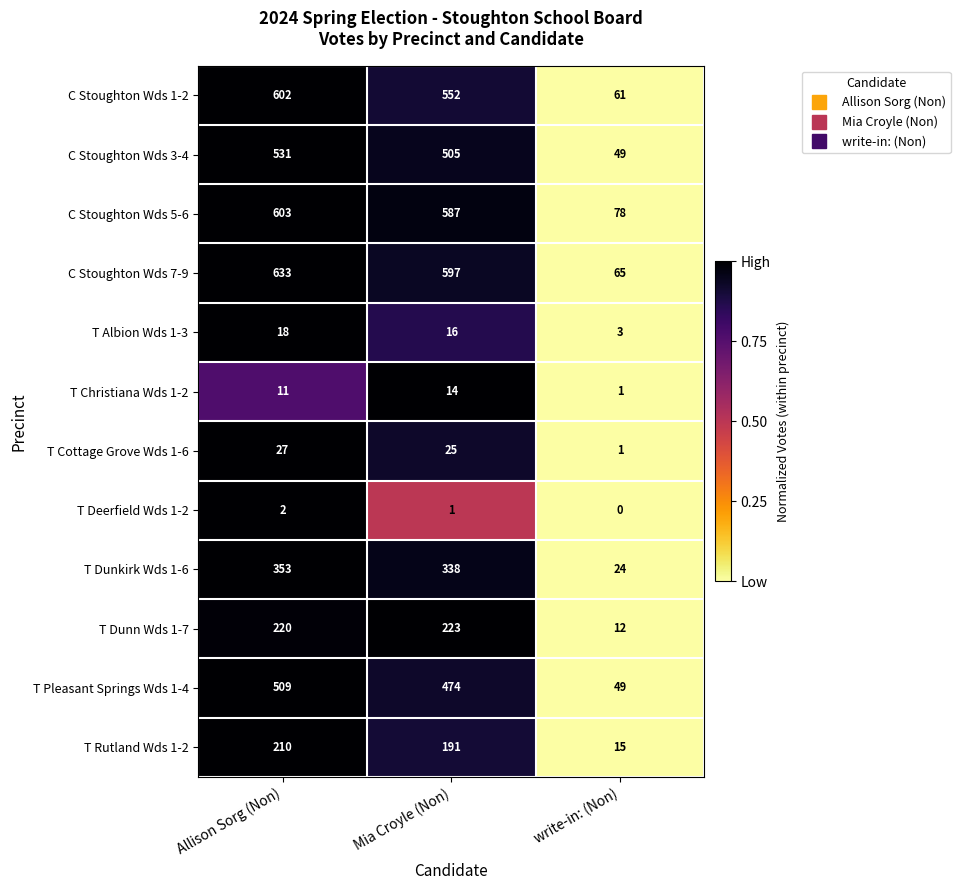

What is the difference between the highest and lowest values at write-in: (Non)?

78